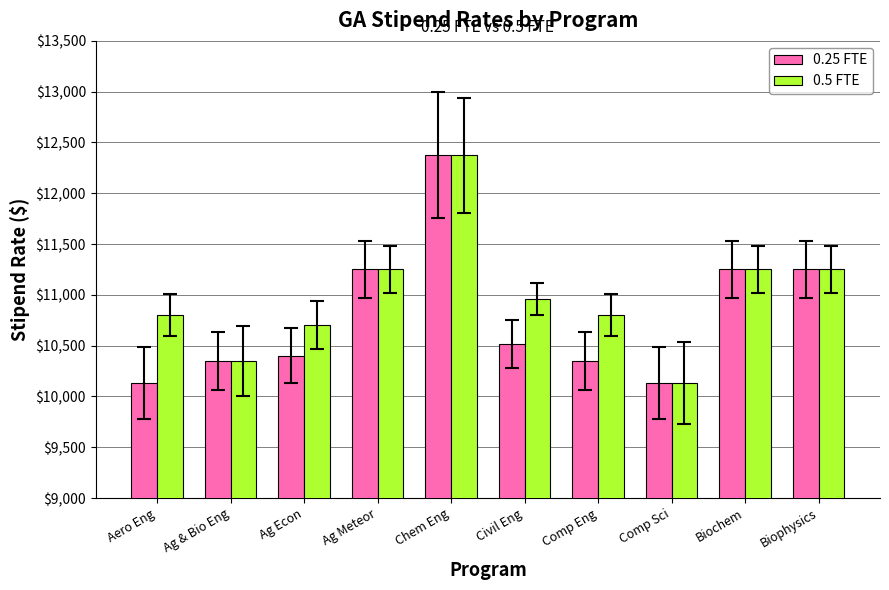

Between Ag Econ and Ag Meteor, which series saw the biggest shift?

0.25 FTE